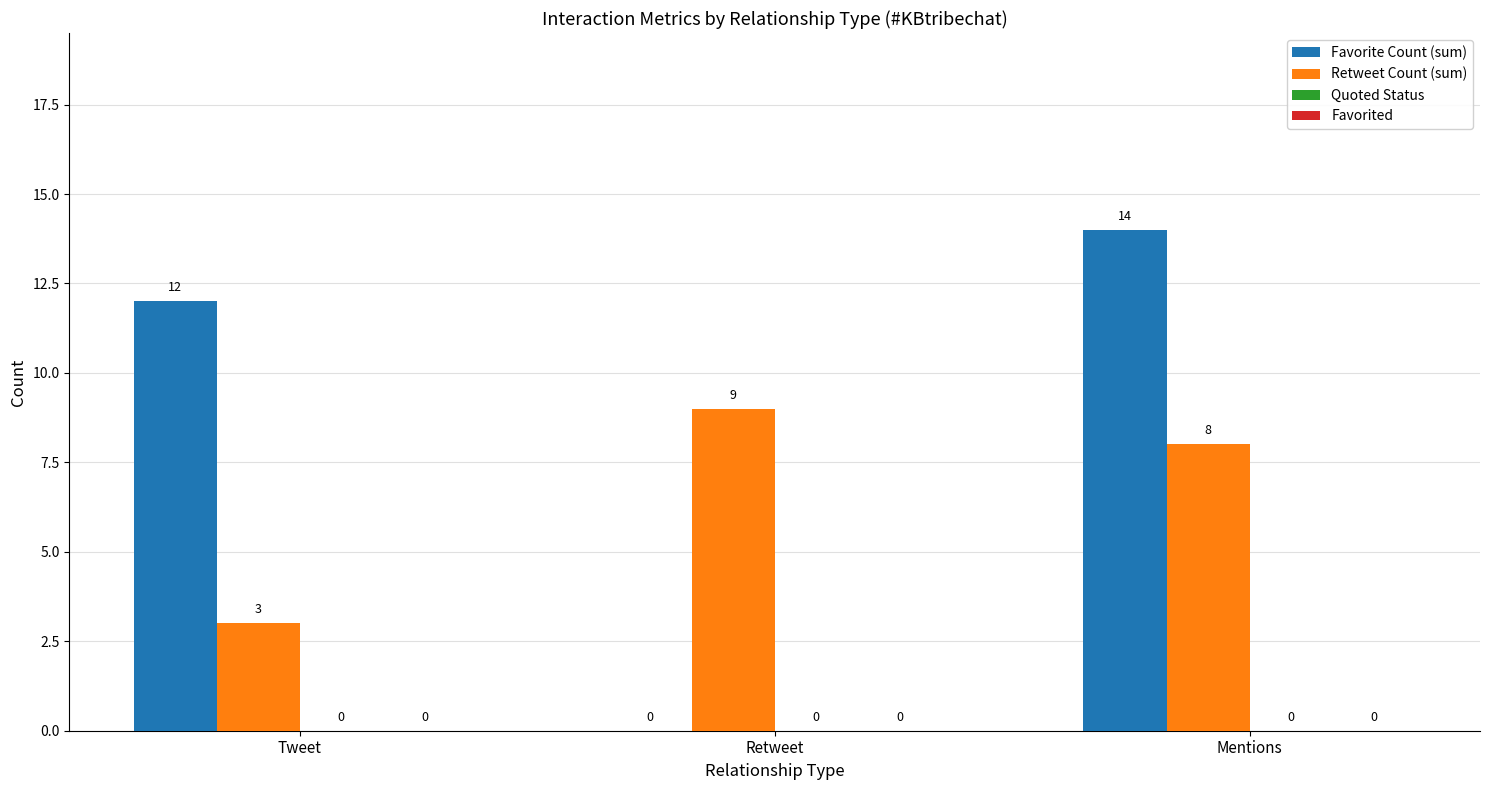

How many groups of bars are there?

3